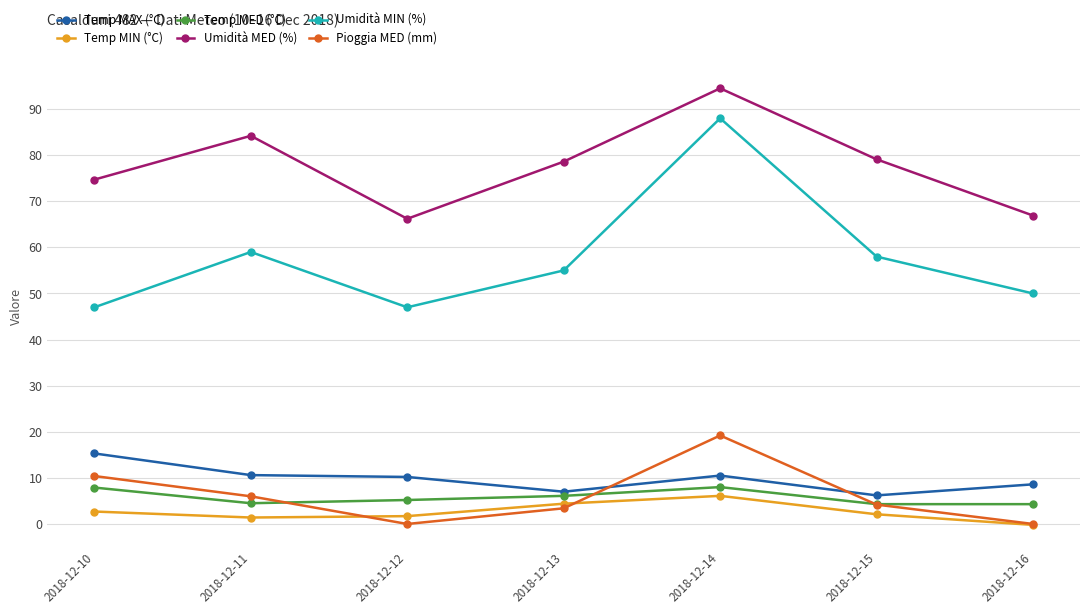

How many values in the Pioggia MED (mm) series exceed 4?

4